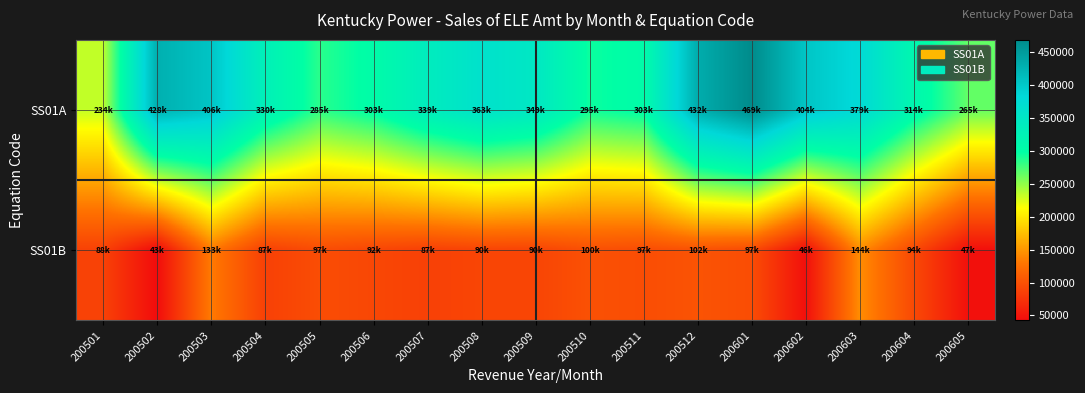

At how many categories does at least one series exceed 408371?

3